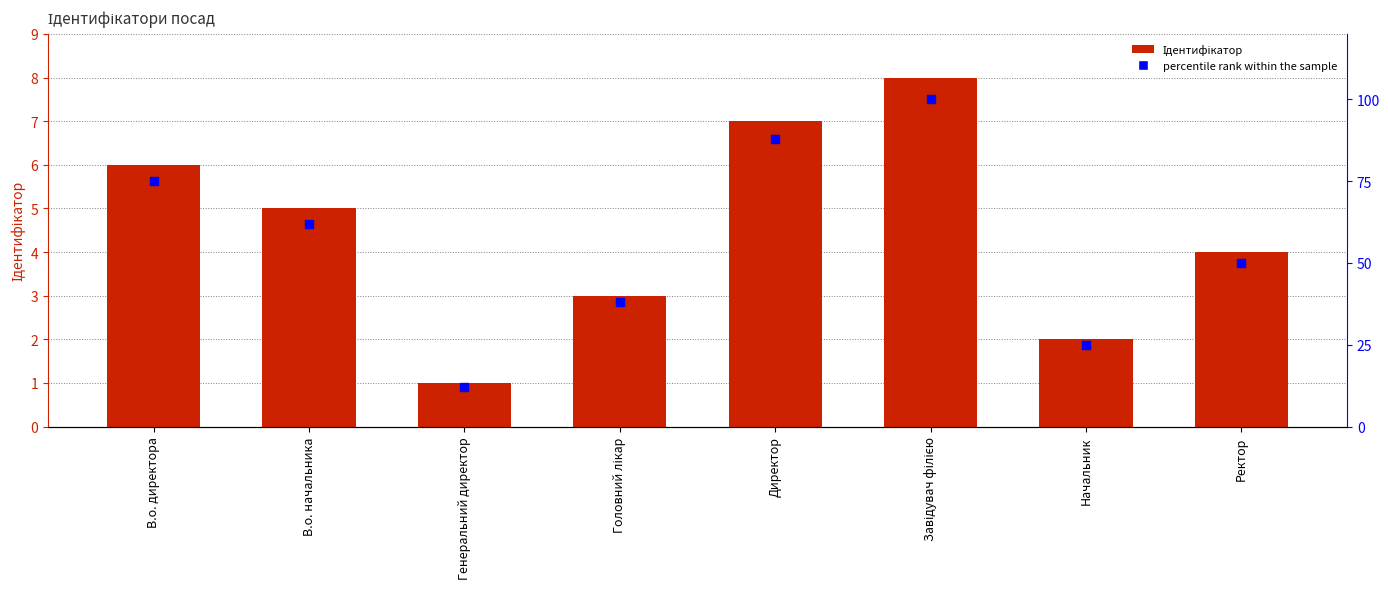

Which series has the largest Y range (max minus min)?

percentile rank within the sample